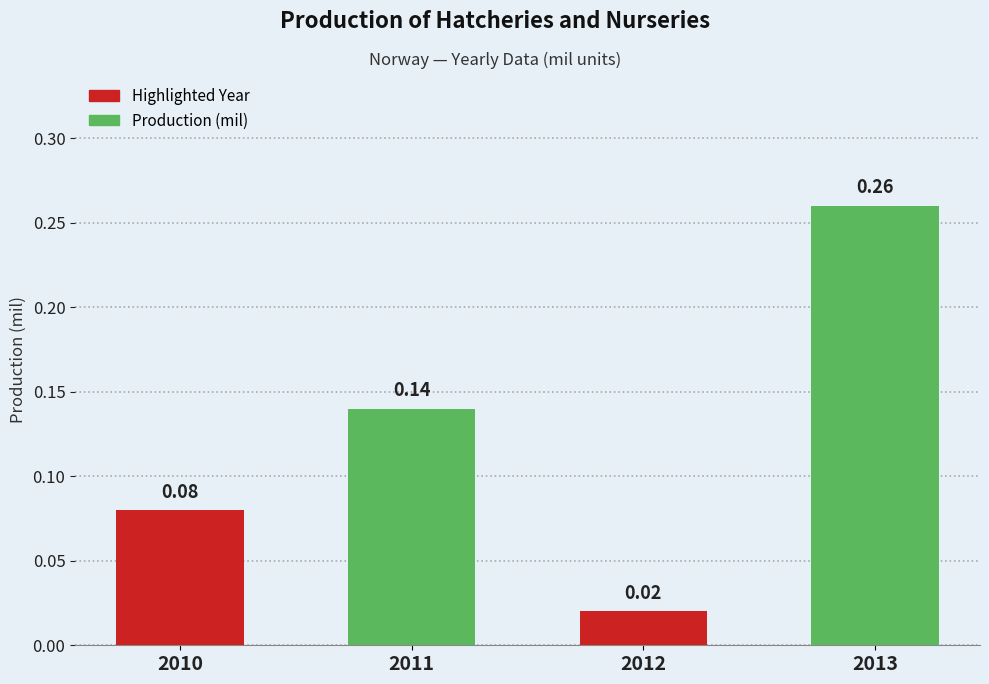

List the labels in order of value, largest first.

2013, 2011, 2010, 2012